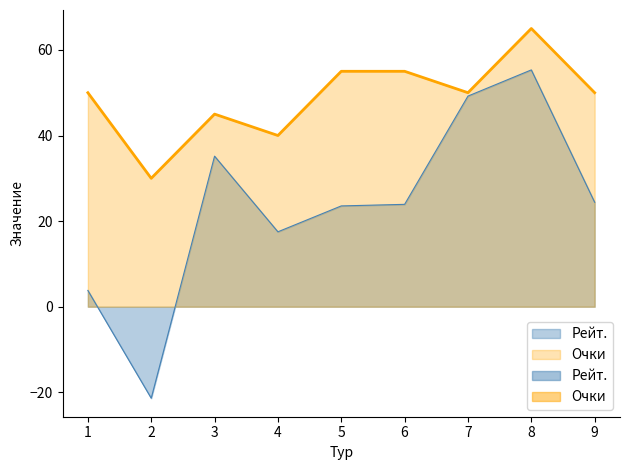

What is the minimum value shown in the chart?

30